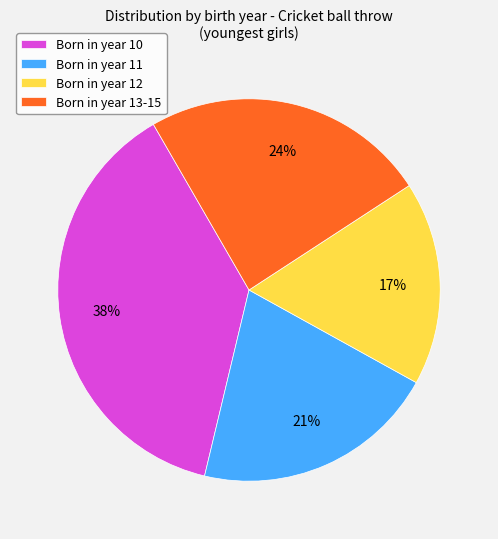

Do Born in year 10 and Born in year 12 together represent more than half of the pie?

Yes